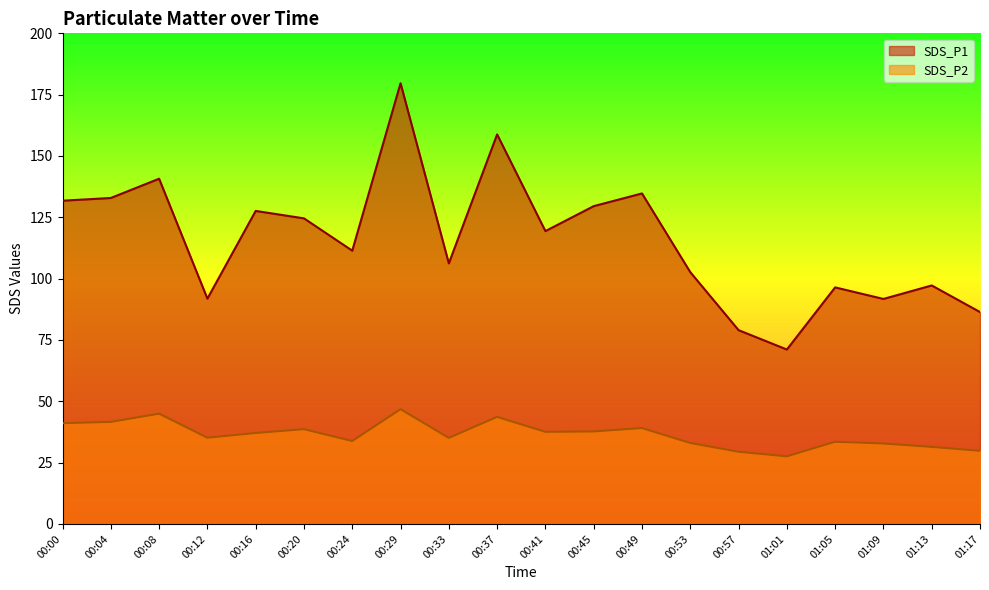

Which has a higher value, 01:17 or 00:57?

01:17